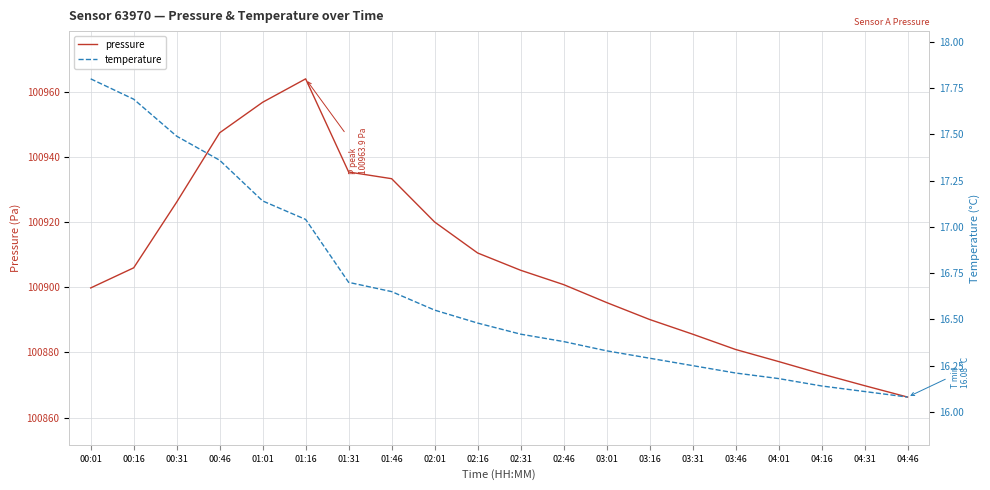

What is the value of the pressure point at the 12th from the left?

100900.8